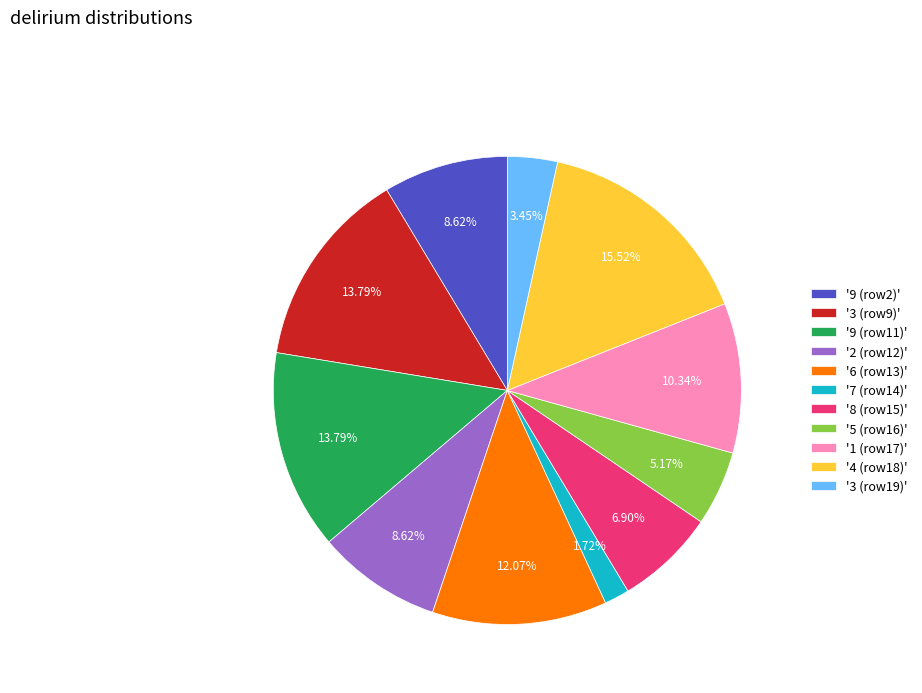

Do '2 (row12)' and '3 (row9)' together represent more than half of the pie?

No